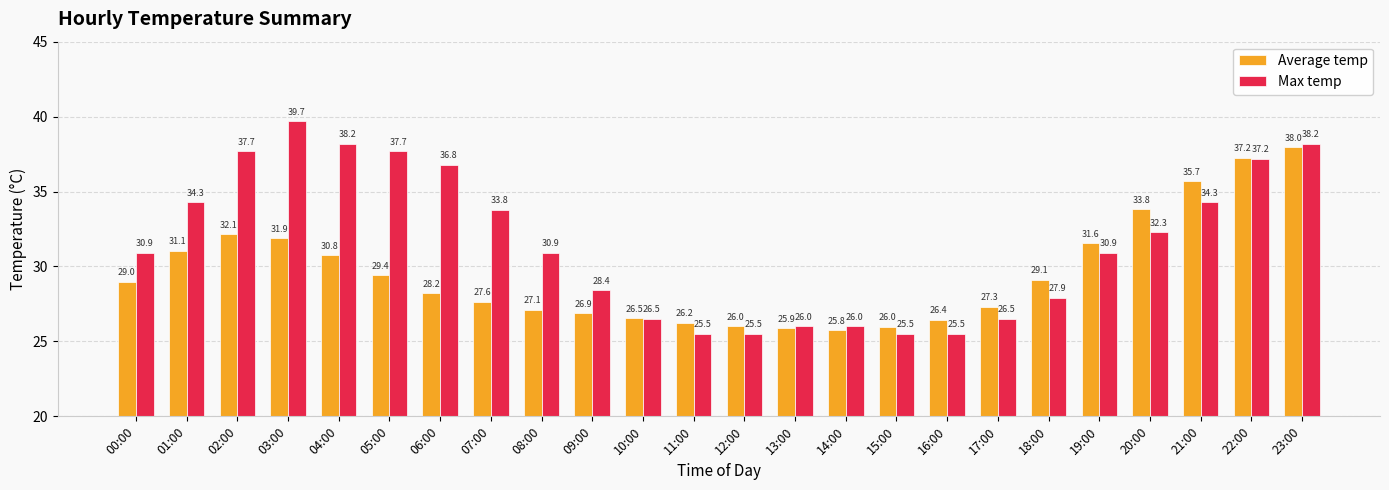

At which label does Max temp first exceed 30?

00:00